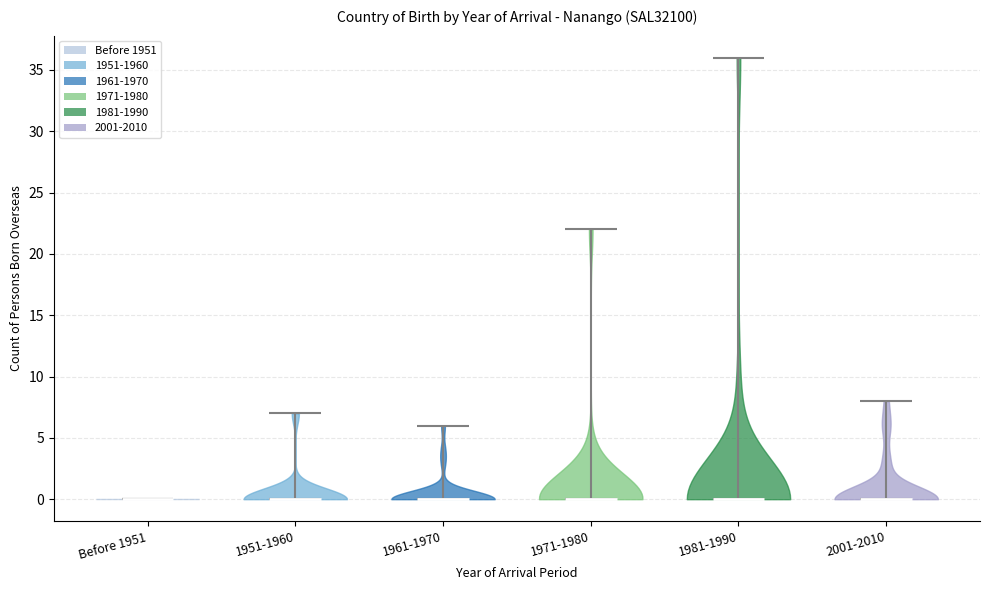

Reading left to right, read every violin against the y-axis: where its median line is, and the lowest and highest points it reaches. The values are not printed on the chart, so give them approximately, as read against the axis.

Before 1951: median line 0, lowest point 0, highest point 0
1951-1960: median line 0, lowest point 0, highest point 7
1961-1970: median line 0, lowest point 0, highest point 6
1971-1980: median line 0, lowest point 0, highest point 22
1981-1990: median line 0, lowest point 0, highest point 36
2001-2010: median line 0, lowest point 0, highest point 8